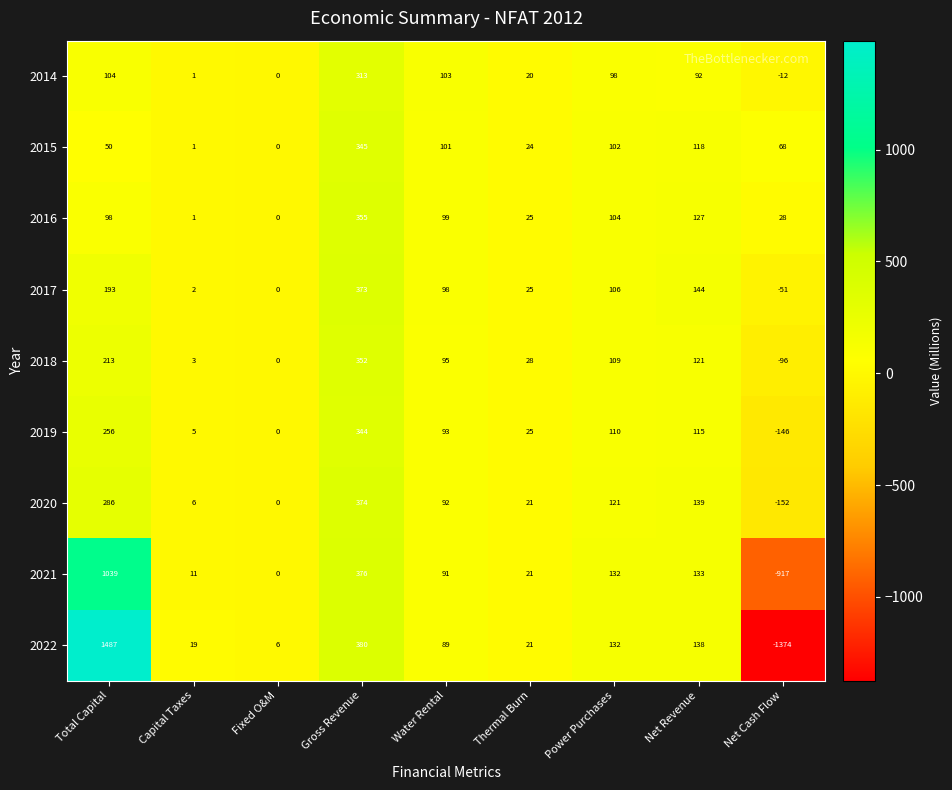

The value of 2022 at Fixed O&M is 6. True or false?

True